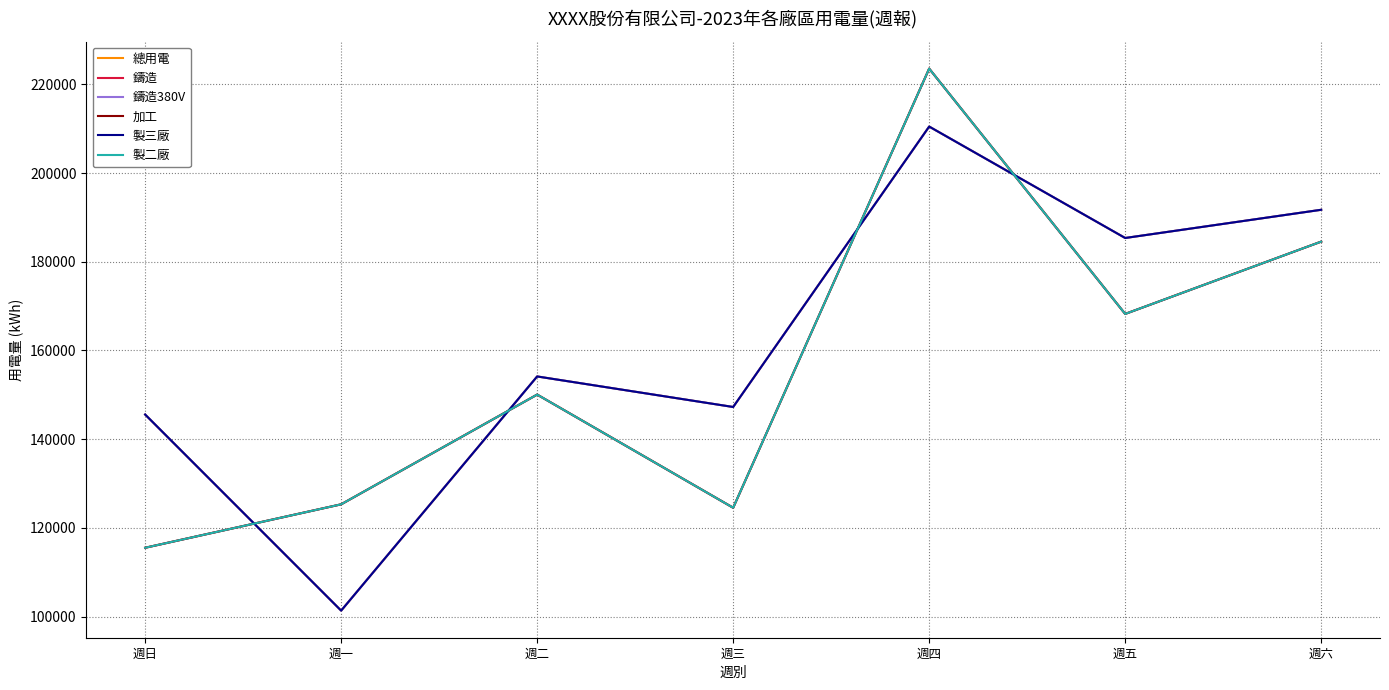

Where is 製二廠 nearest to the value 169531?

週五